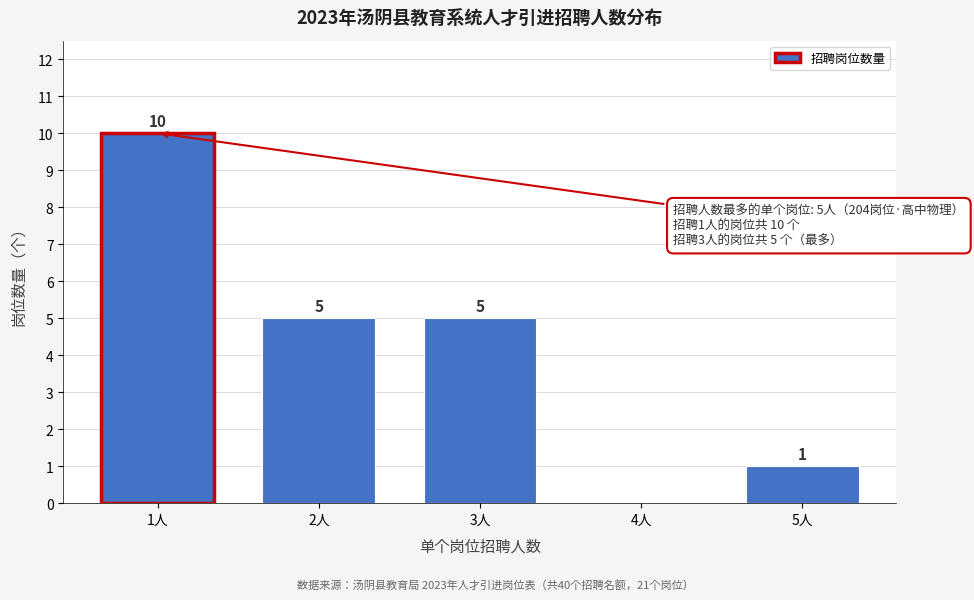

Reading left to right, transcribe all the data shown in this chart.

1人=10	2人=5	3人=5	4人=0	5人=1